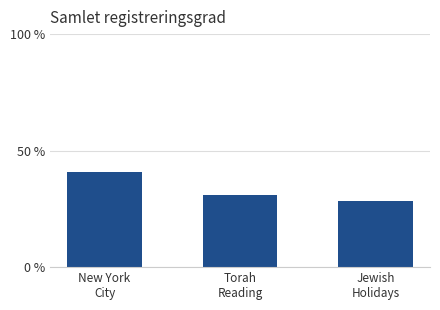

What is the label of the 1st bar from the right?

Jewish
Holidays